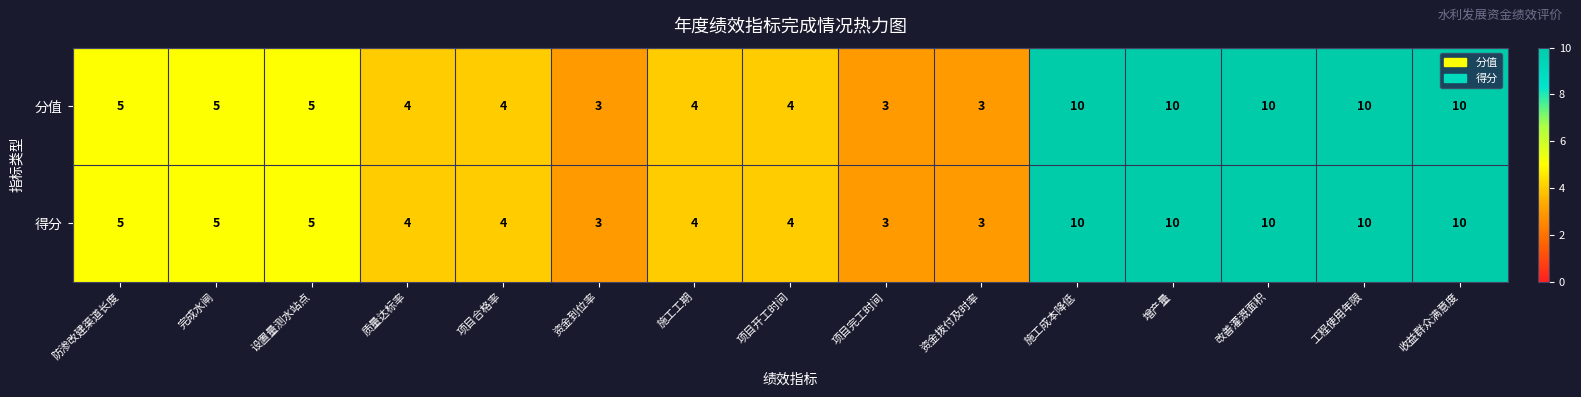

Is it true that 分值 equals 2 at 项目合格率?

False